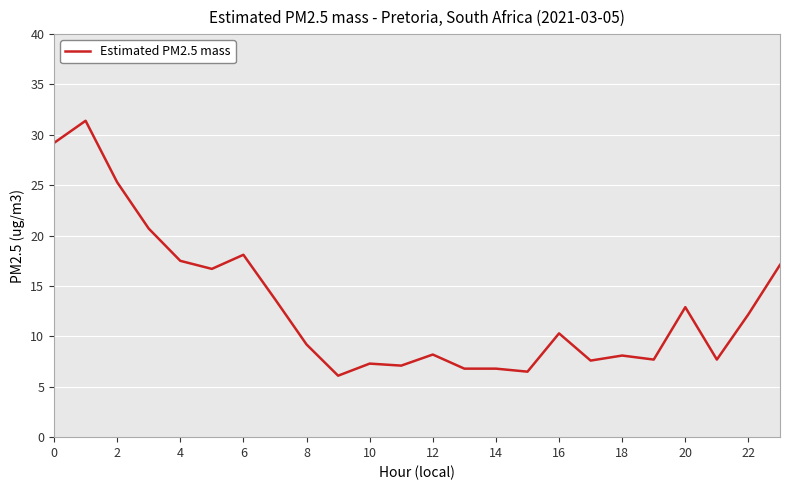

What is the maximum value shown in the chart?

31.4